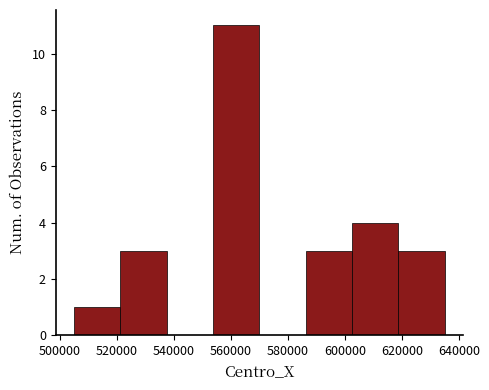

Over which range of the x-axis is the bar tallest?

554000 to 570000